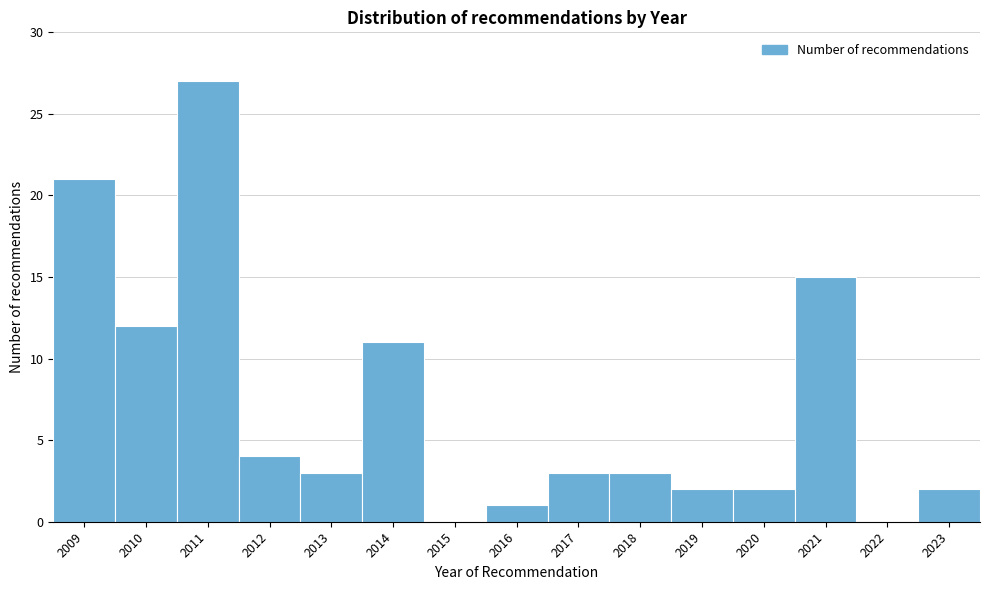

Reading left to right, list all the values displayed in this chart.

2009=21	2010=12	2011=27	2012=4	2013=3	2014=11	2015=0	2016=1	2017=3	2018=3	2019=2	2020=2	2021=15	2022=0	2023=2